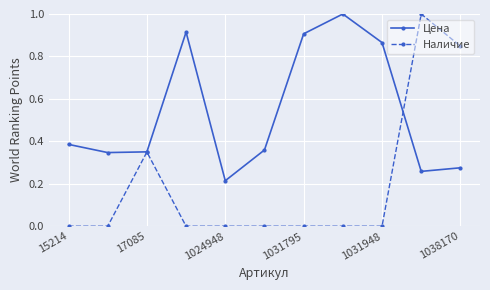

True or false: Цена has more than 0 interior local peaks.

True